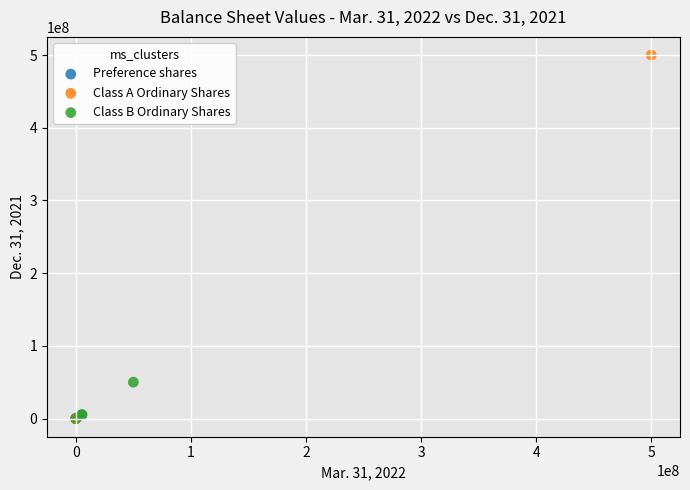

Which series reaches the maximum Y coordinate?

Class A Ordinary Shares